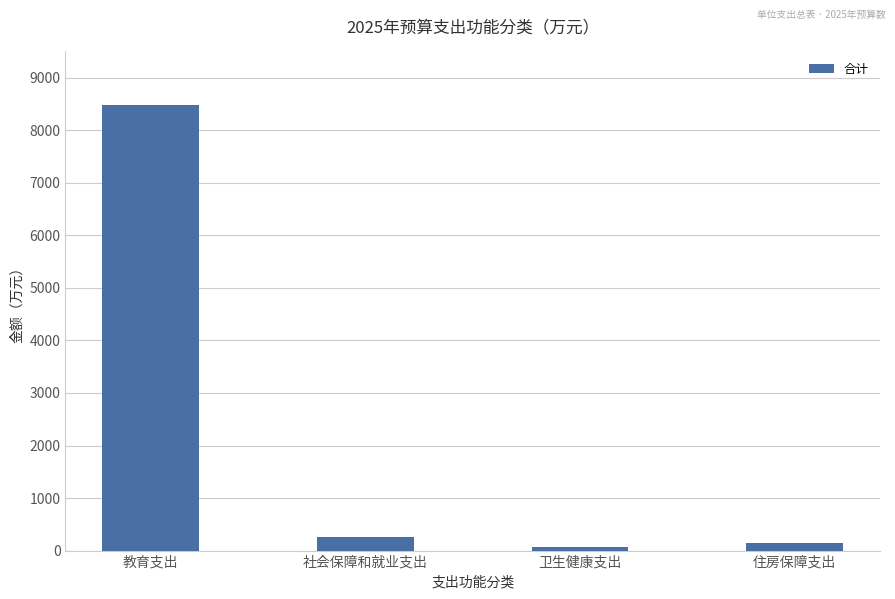

Between 社会保障和就业支出 and 教育支出, which is larger?

教育支出